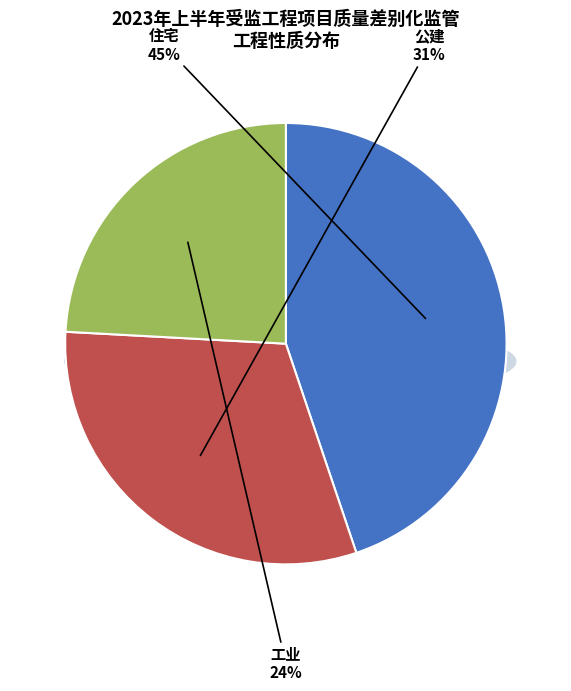

Rank the categories by value from lowest to highest.

工业, 公建, 住宅